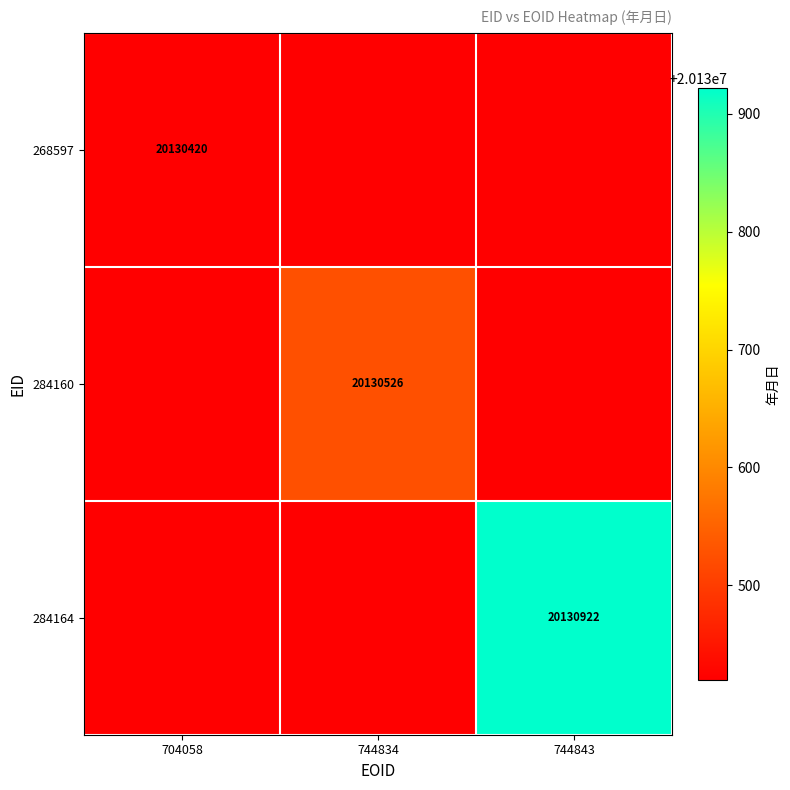

The 268597 series shows 20130420 at 704058. True or false?

True